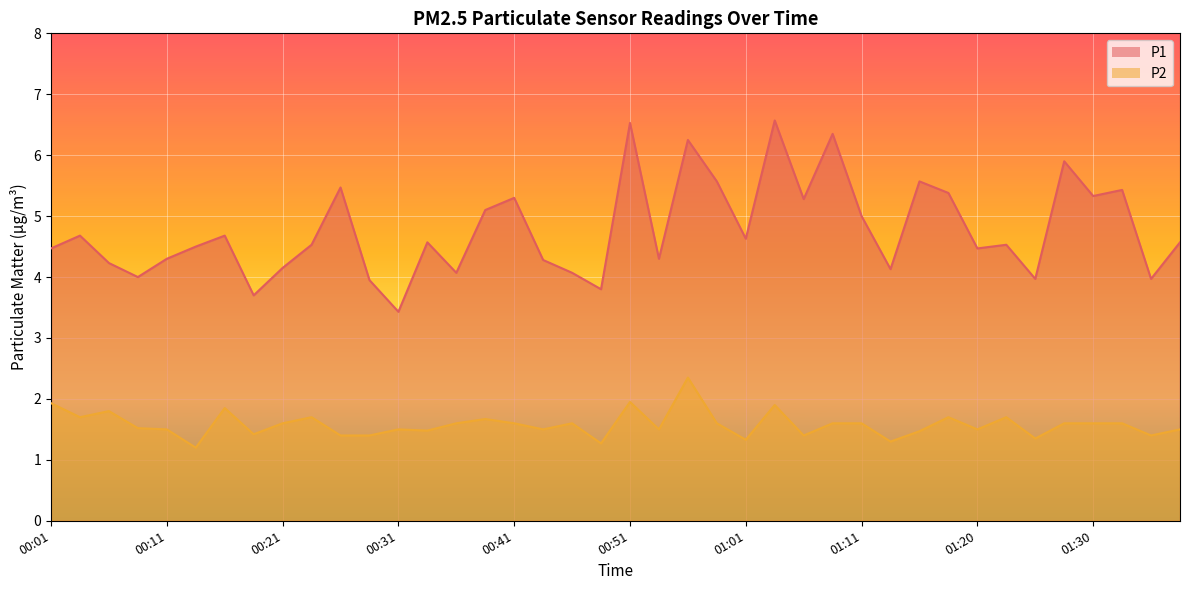

What is the difference between the highest and lowest values at 00:38?

3.4